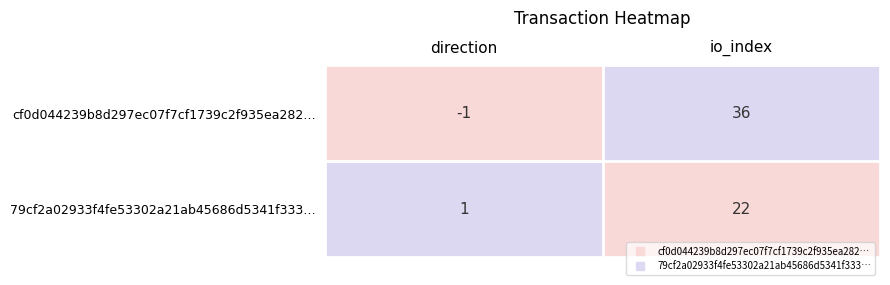

What is the spread (max minus min) of values at io_index?

14